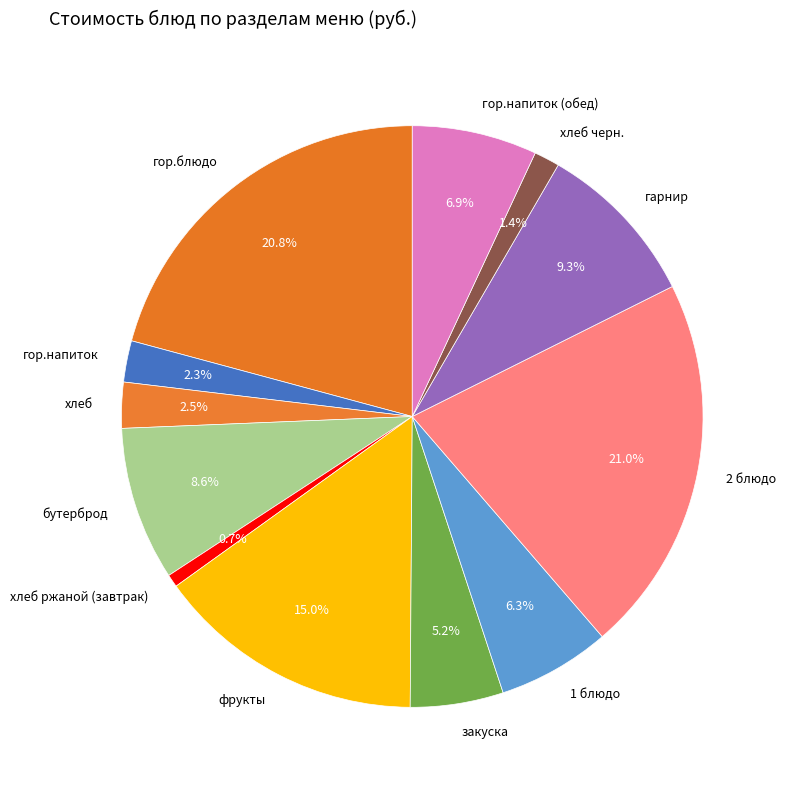

Which category has the smallest portion of the pie?

хлеб ржаной (завтрак)